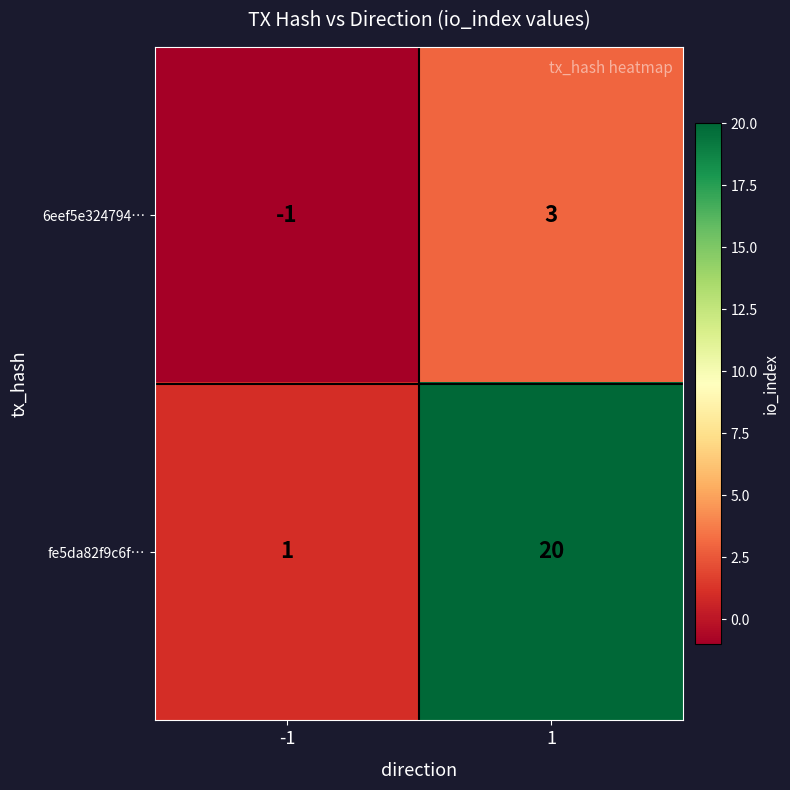

The value of 6eef5e324794… at 1 is 1. True or false?

False